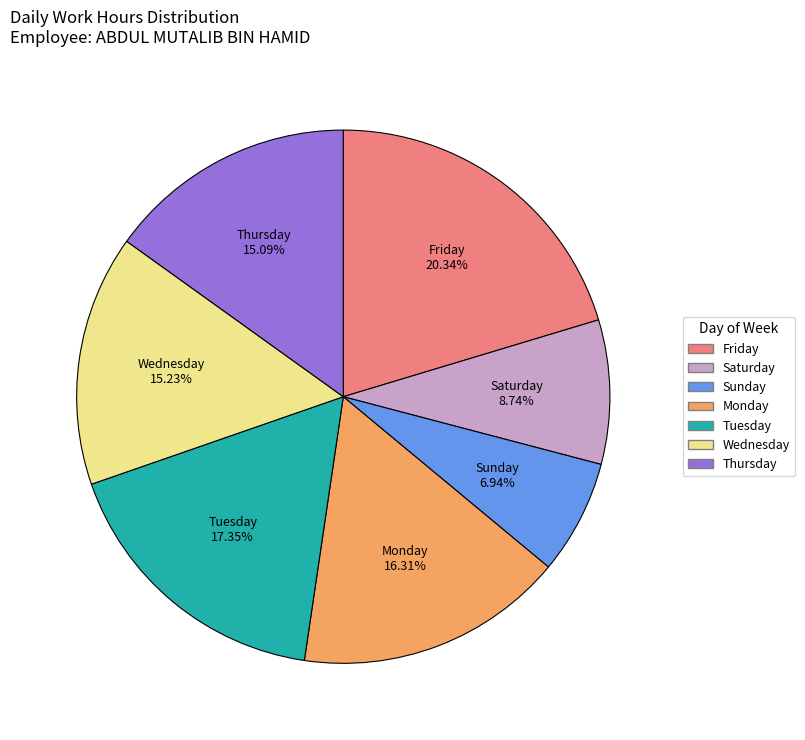

Which slice is the smallest?

Sunday